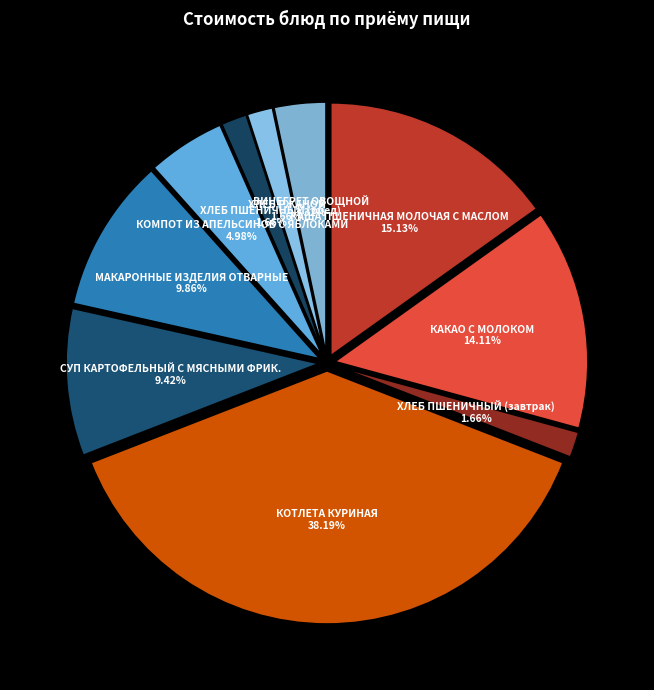

Which category has the biggest portion of the pie?

КОТЛЕТА КУРИНАЯ